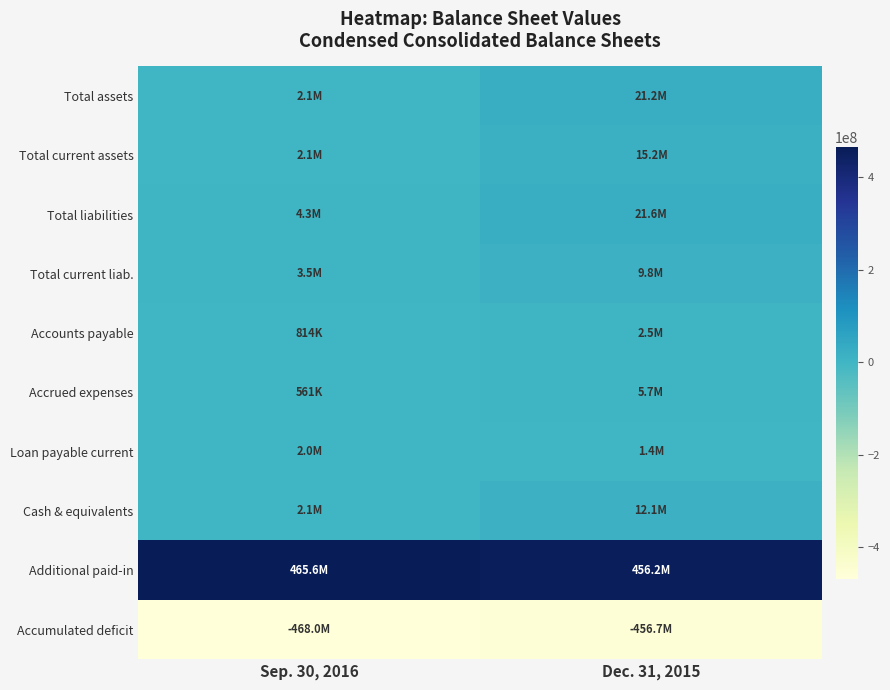

What is the total value across all series at Sep. 30, 2016?

15108254